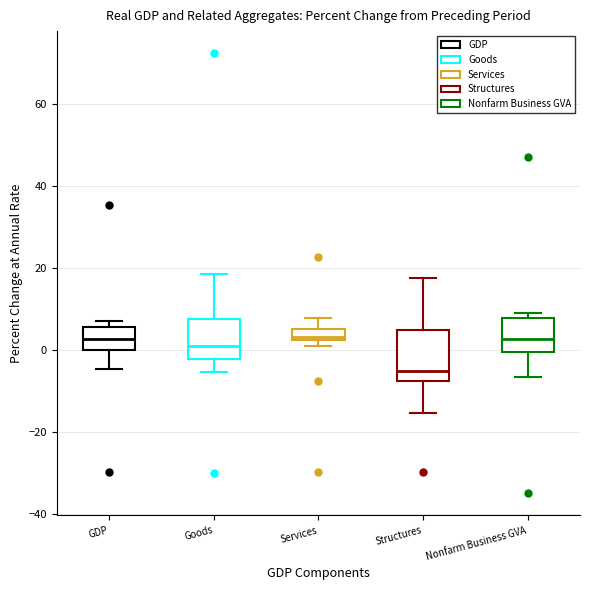

Where does the upper whisker of the box for Services end on the y-axis? The values are not printed on the chart, so give them approximately, as read against the axis.

8